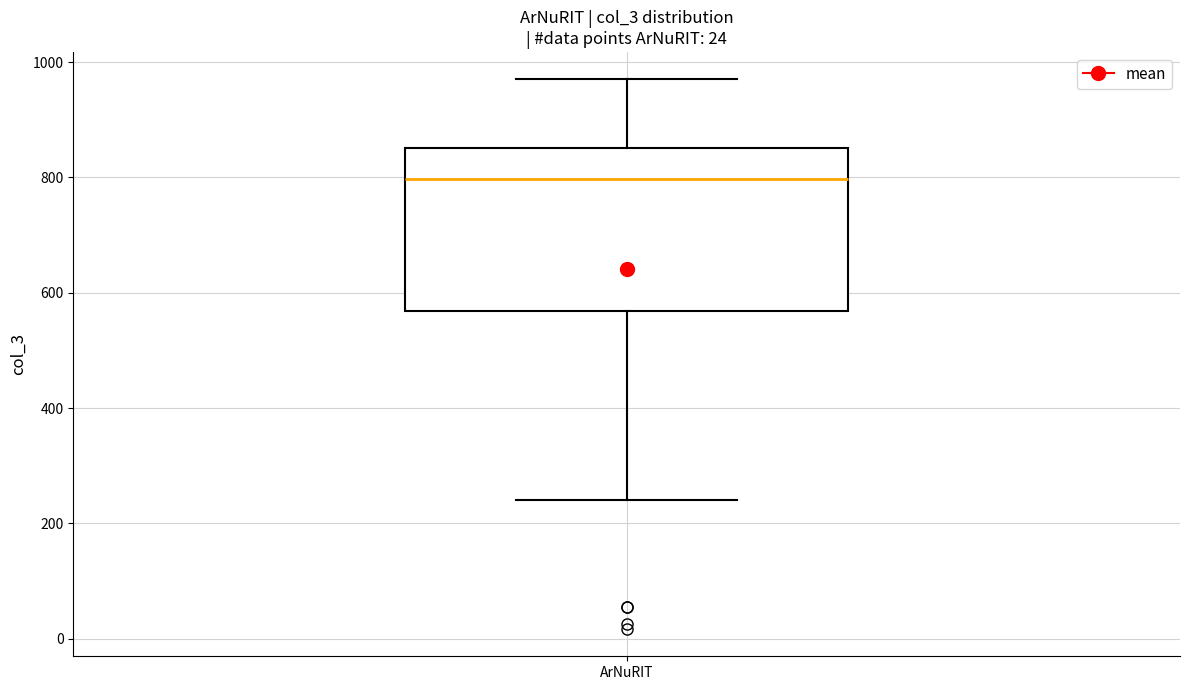

Where does the lower whisker of the box for ArNuRIT end on the y-axis? The values are not printed on the chart, so give them approximately, as read against the axis.

240